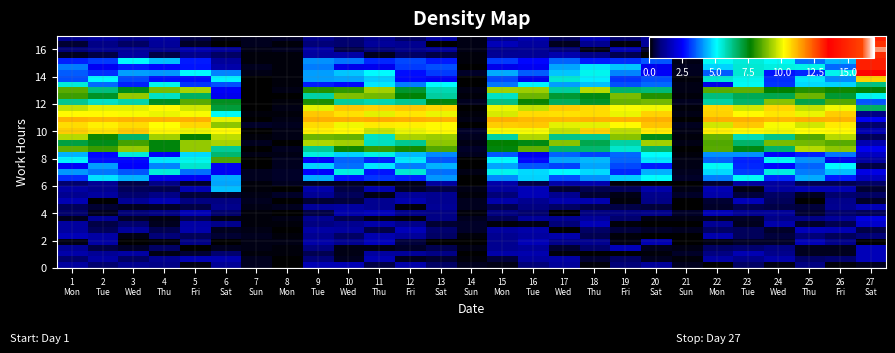

How many categories are shown in the chart?

27